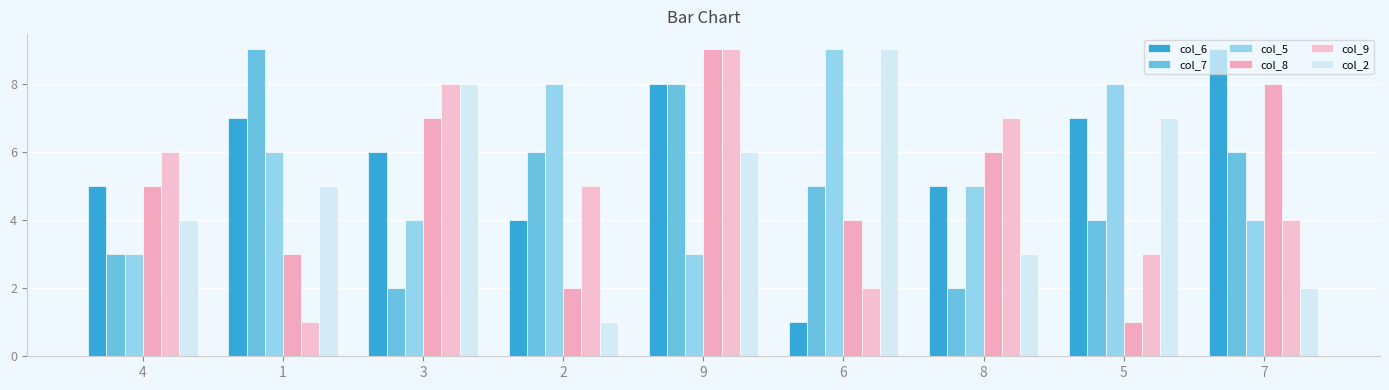

What position from the left is 9?

5